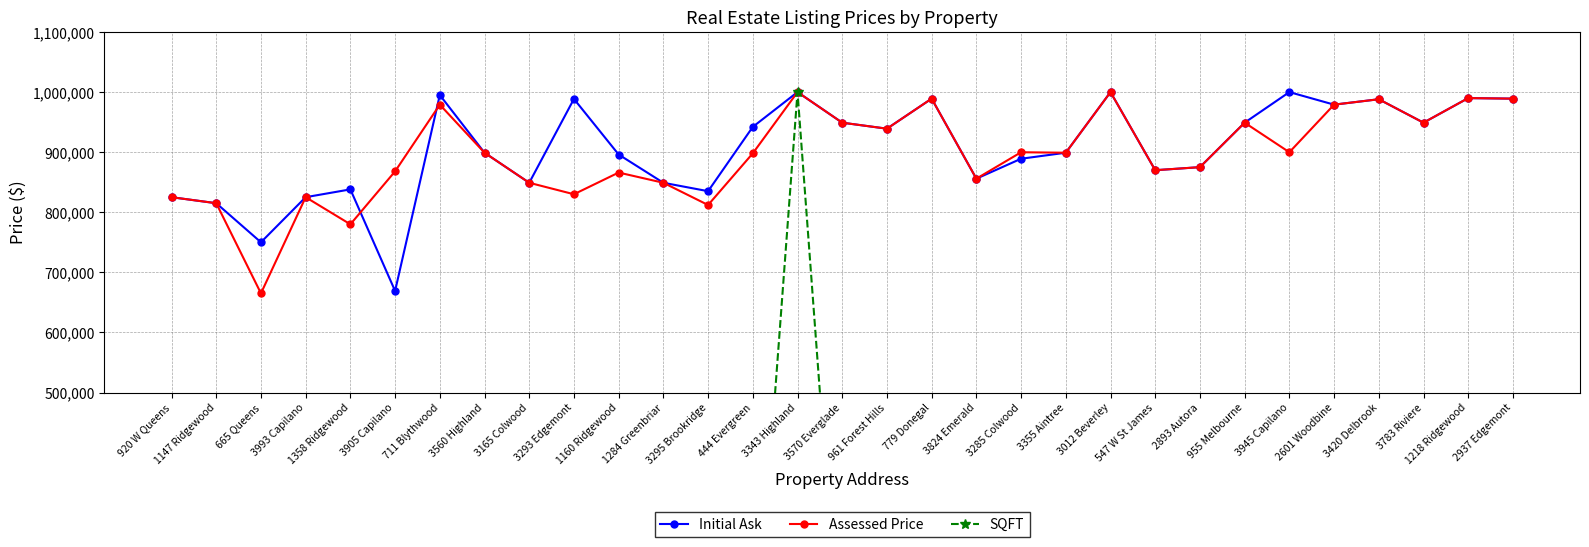

Does the chart have visible grid lines?

Yes